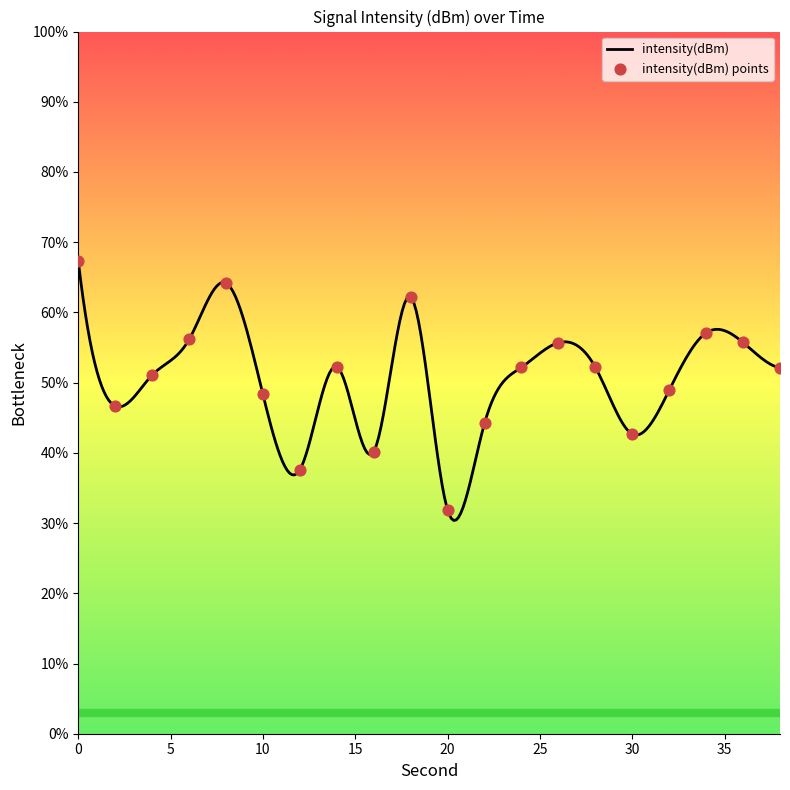

What is the change in value from 0 to 26?

-11.6